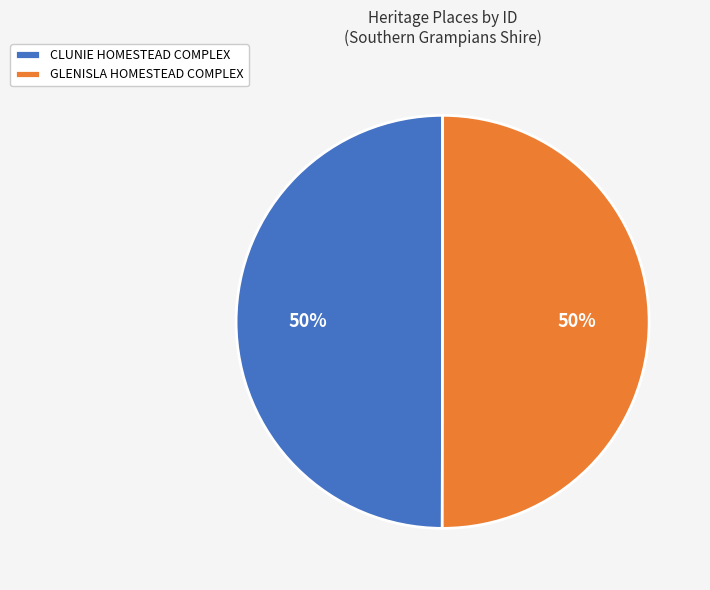

The GLENISLA HOMESTEAD COMPLEX slice represents 50% of the pie. True or false?

True